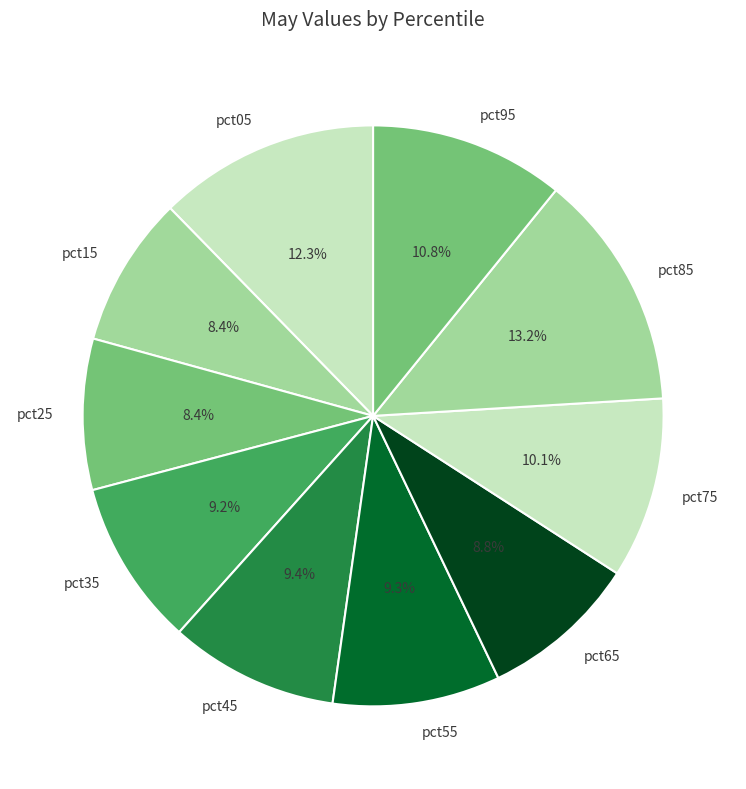

Is pct55 the majority of the pie?

No